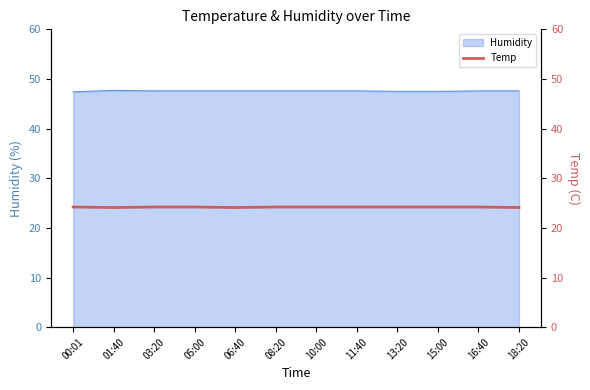

Where is the data nearest to the value 24?

01:40